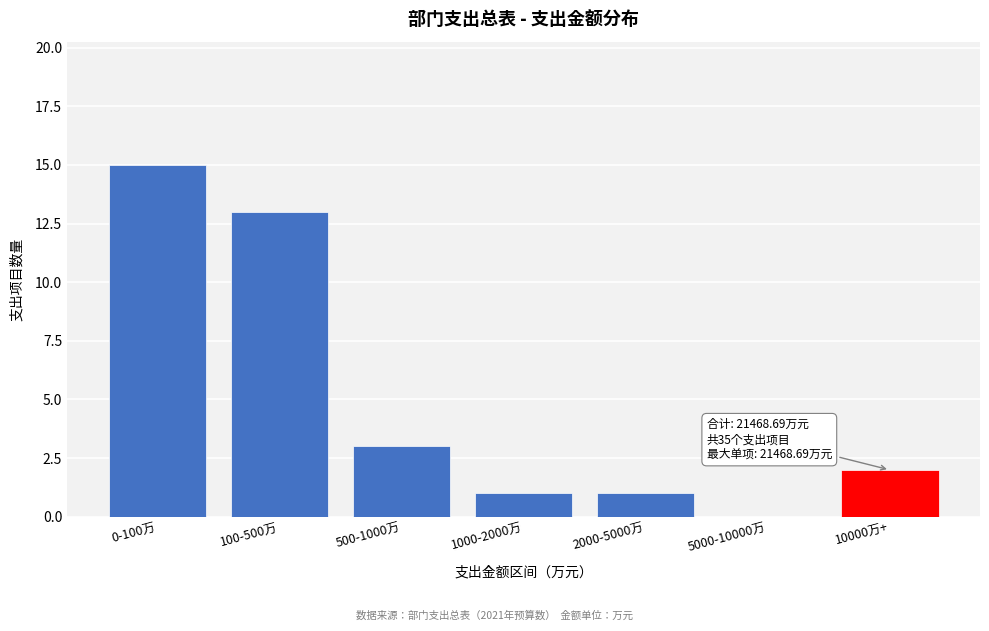

Reading left to right, extract all data points from this chart.

0-100万=15	100-500万=13	500-1000万=3	1000-2000万=1	2000-5000万=1	5000-10000万=0	10000万+=2